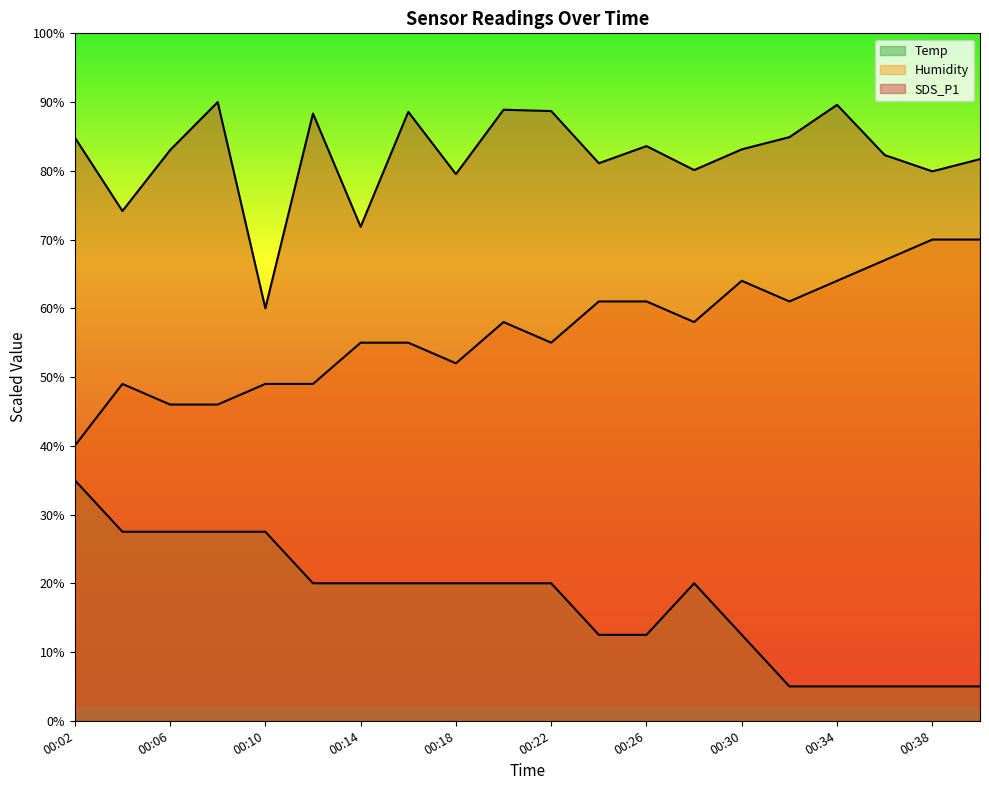

How many distinct data groups are displayed?

3